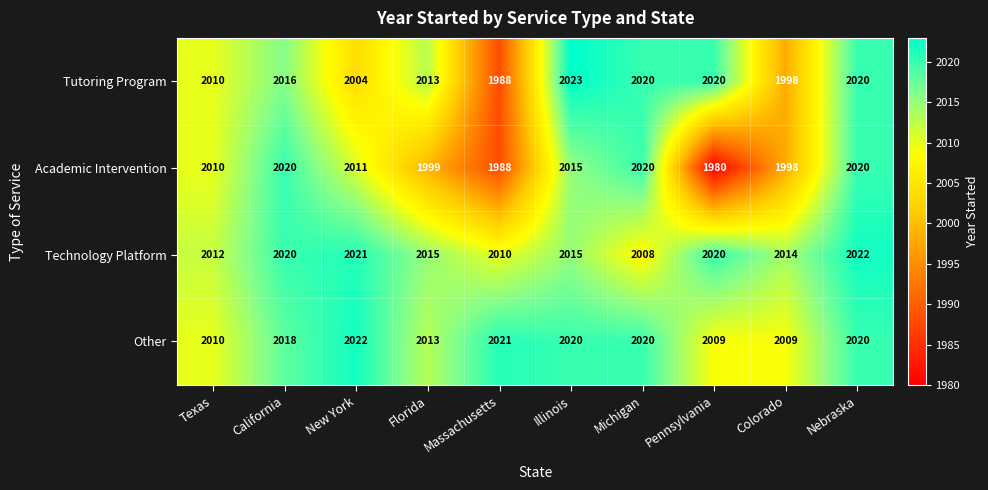

At which category is the sum across all series the highest?

Nebraska